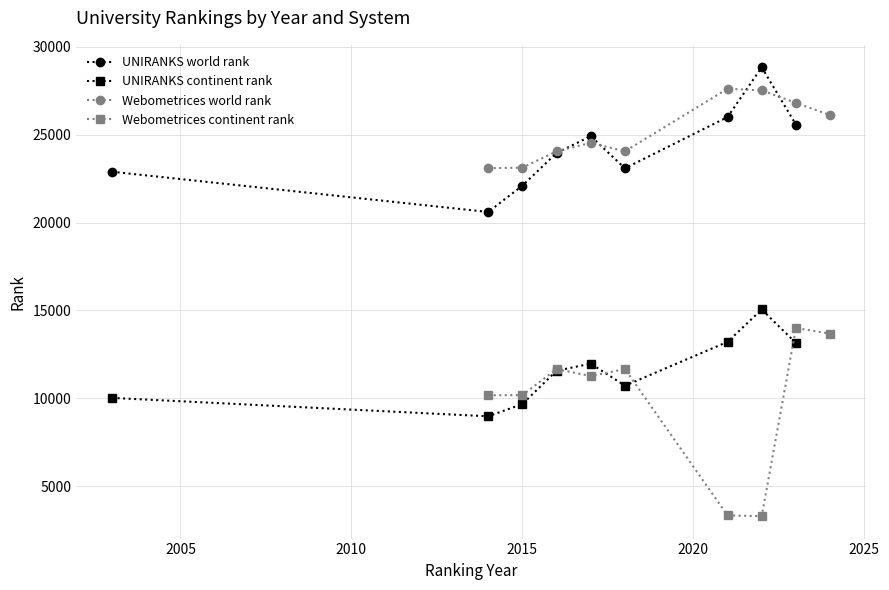

True or false: UNIRANKS continent rank has more than 2 interior local peaks.

False